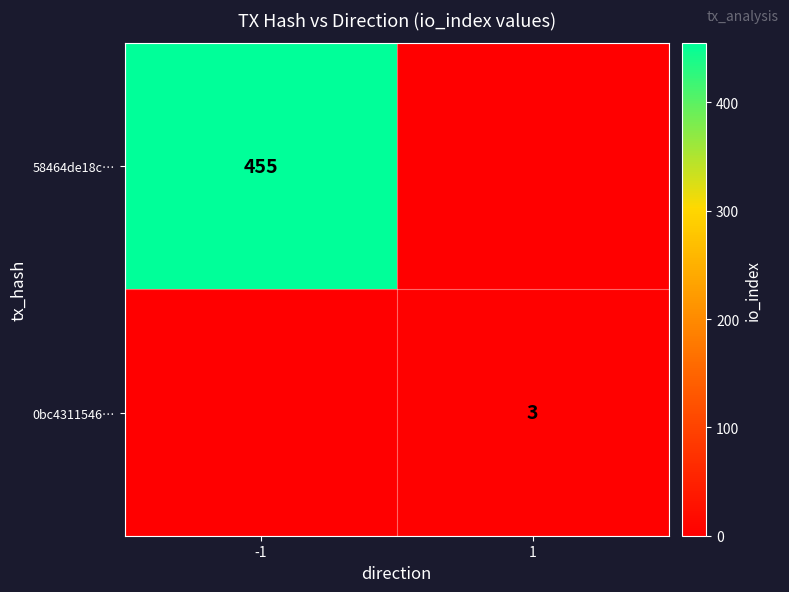

Is the value of 58464de18c… at -1 greater than the value of 0bc4311546… at 1?

Yes